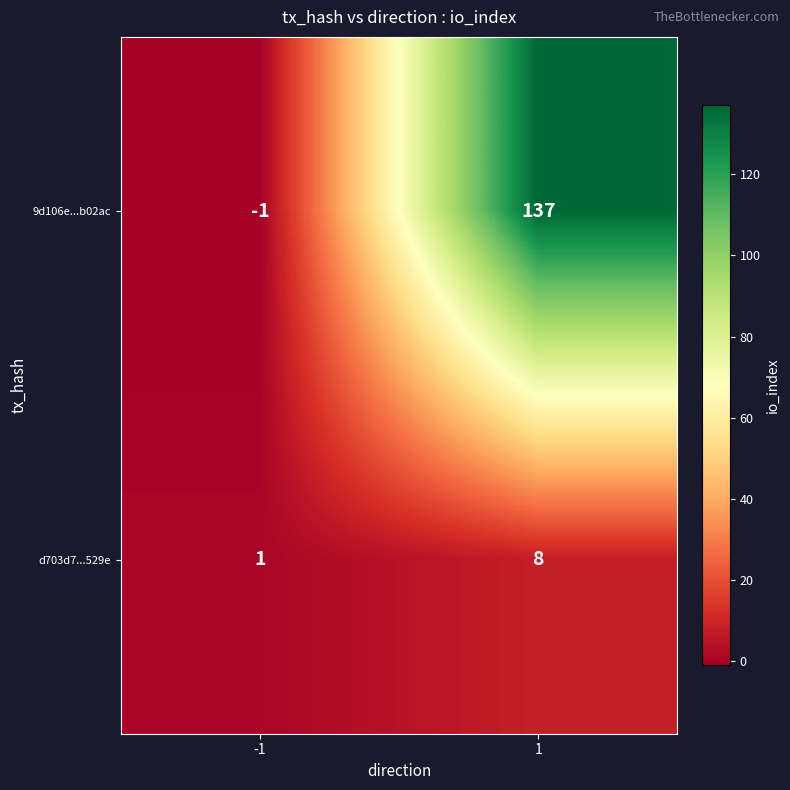

At which category is the sum across all series the highest?

1